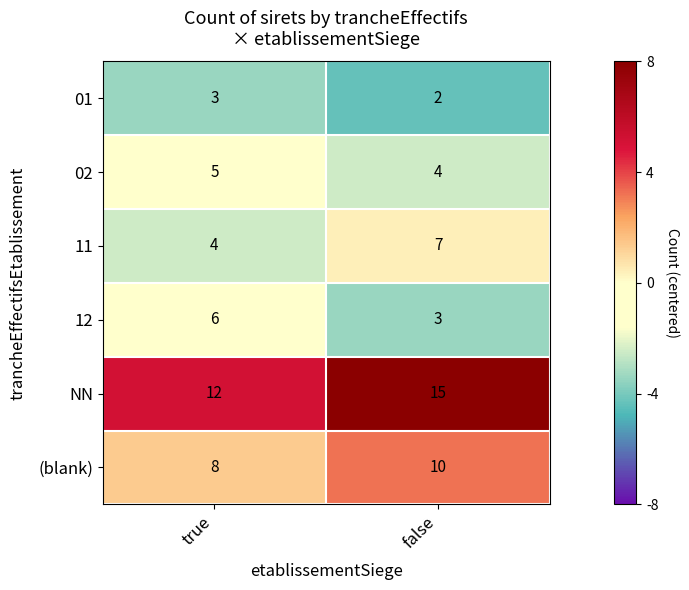

Which label corresponds to the largest value in the chart?

false